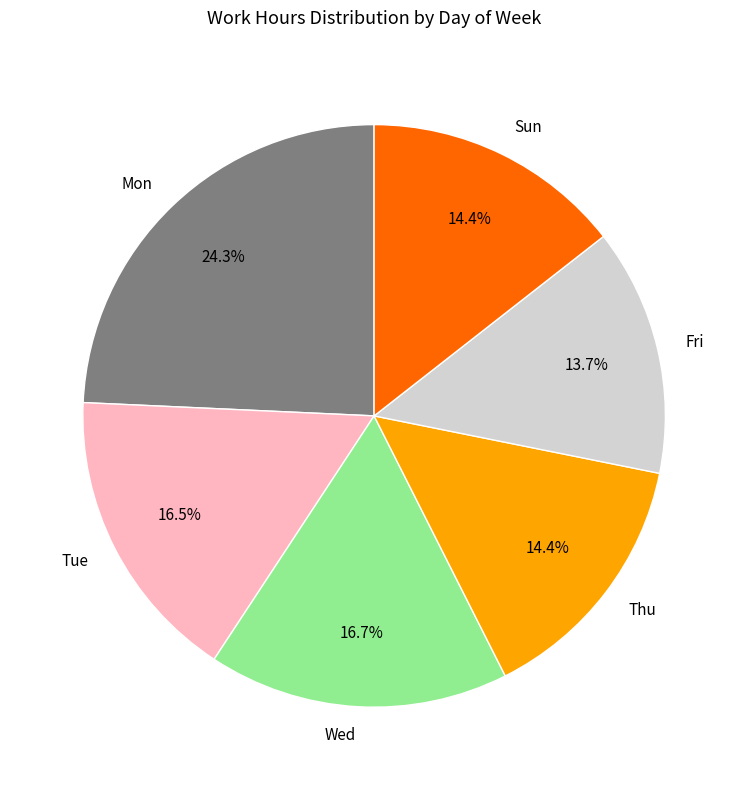

How many slices are in this pie chart?

6